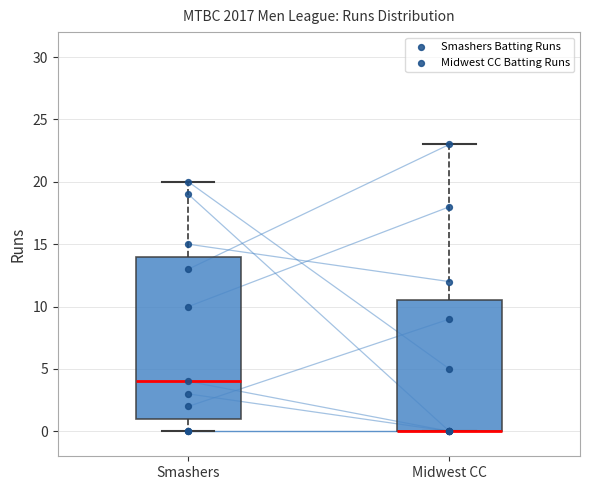

Where does the median line of the box for Smashers sit on the y-axis? The values are not printed on the chart, so give them approximately, as read against the axis.

4.0